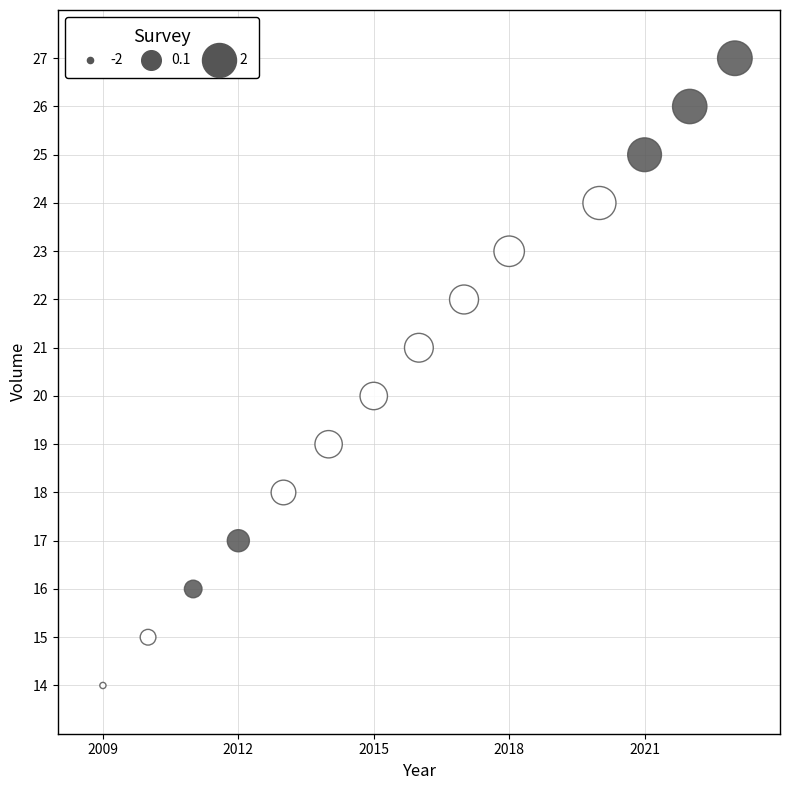

What is the range of X values (max minus min)?

14